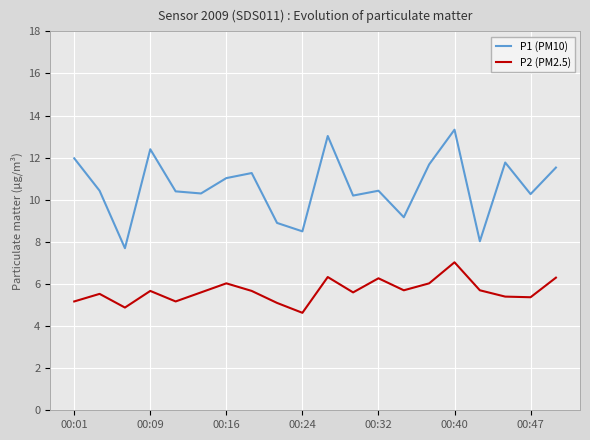

Which series has the largest total across all categories?

P1 (PM10)